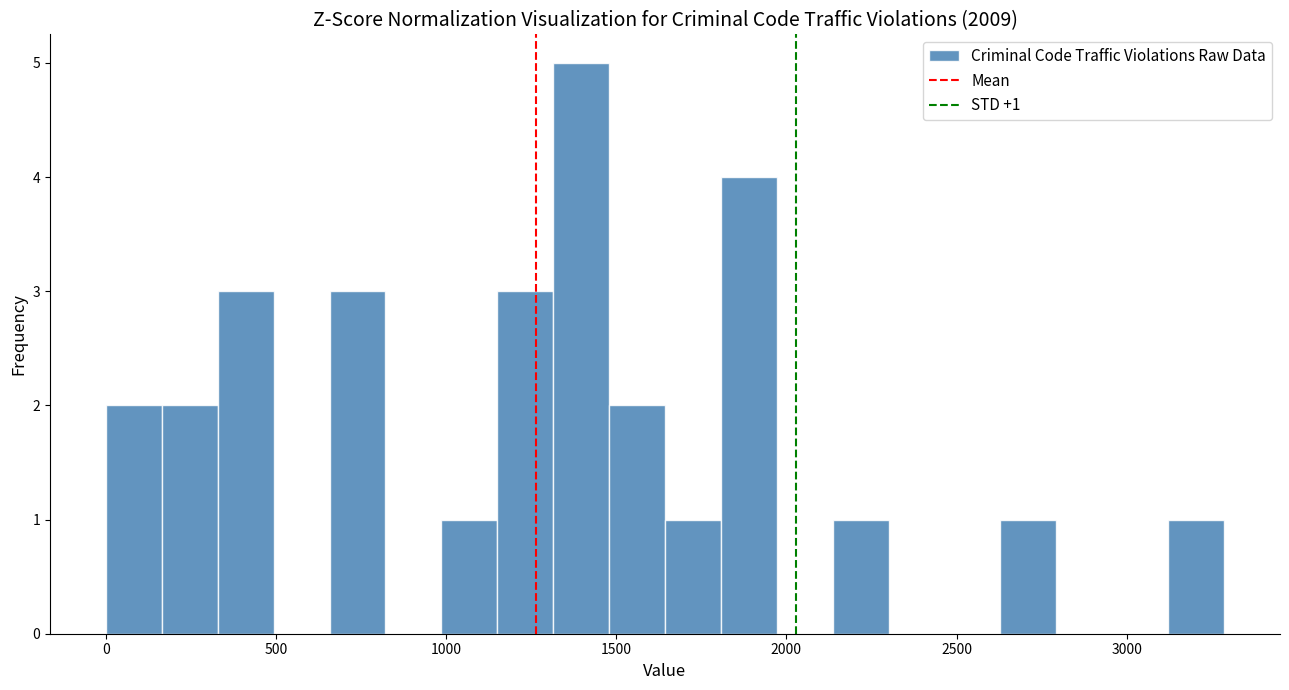

Around what value on the x-axis is the tallest bar? Give the approximate position of its centre, as read against the axis.

1400